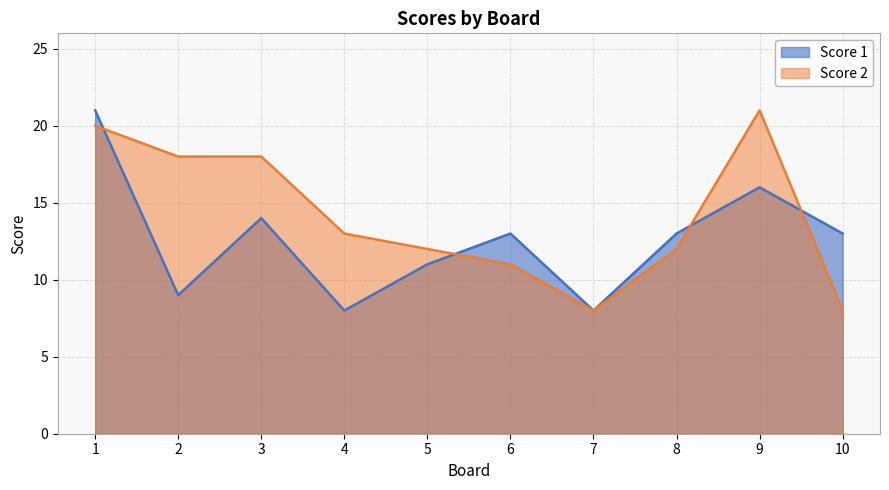

True or false: Score 2 and Score 1 intersect in this chart.

True